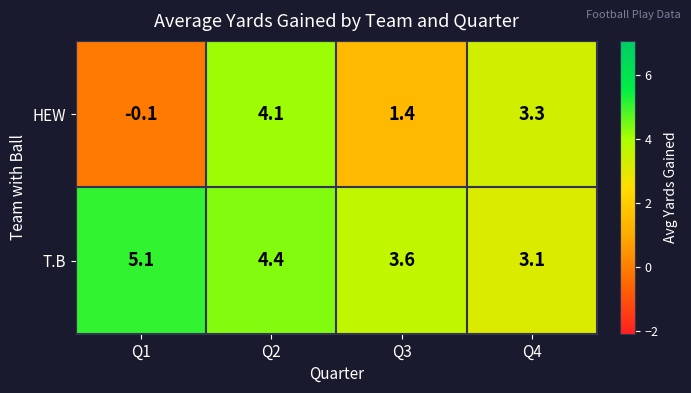

True or false: T.B has a value of 2.6 at Q2.

False